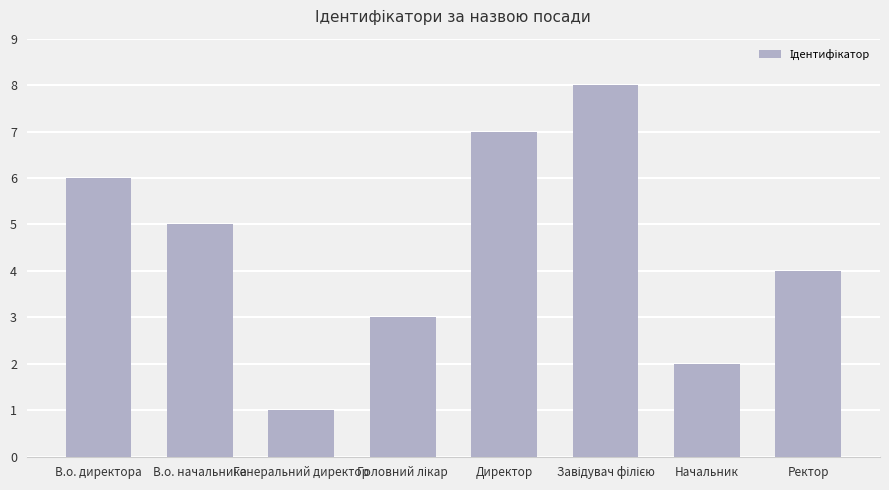

At which label is the value closest to 4?

Ректор